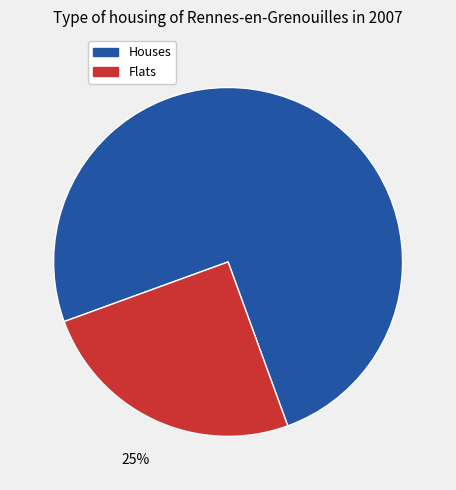

What percentage is the Flats slice, to the nearest percent?

25%